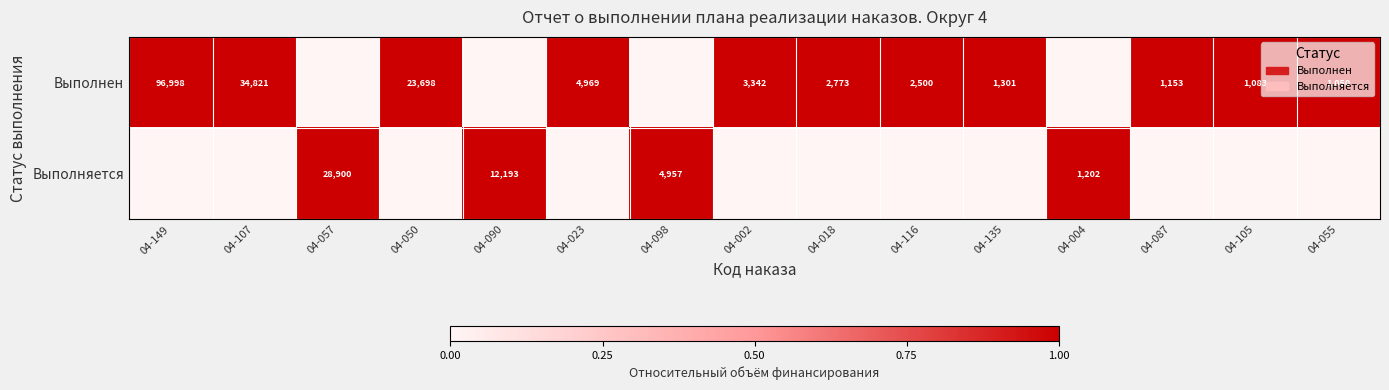

Is it true that Выполнен equals 8906 at 04-107?

False